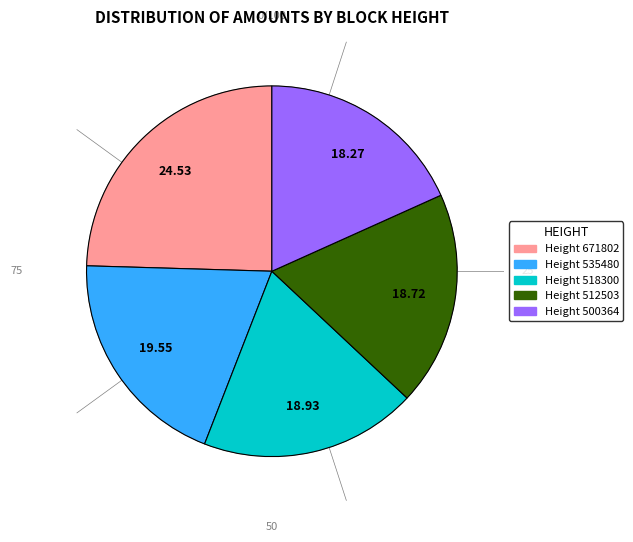

Does any single category account for the majority?

No